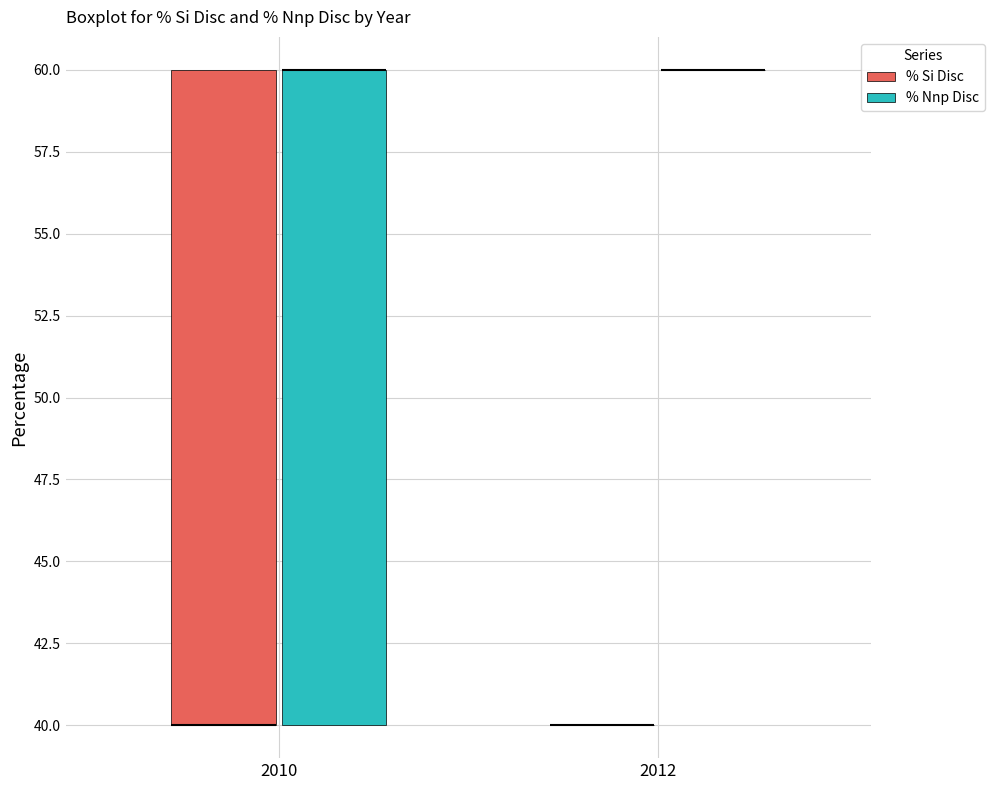

Reading left to right, transcribe this box plot: for each box, give where its median line is, the range the box spans, and where its two whiskers end, as read against the y-axis. The values are not printed on the chart, so give them approximately, as read against the axis.

2010 (% Si Disc): median 40 (drawn on the box's lower edge), box 40 to 60, whiskers 40 to 60
2010 (% Nnp Disc): median 60 (drawn on the box's upper edge), box 40 to 60, whiskers 40 to 60
2012 (% Si Disc): box collapsed to a line at 40, whiskers 40 to 40
2012 (% Nnp Disc): box collapsed to a line at 60, whiskers 60 to 60